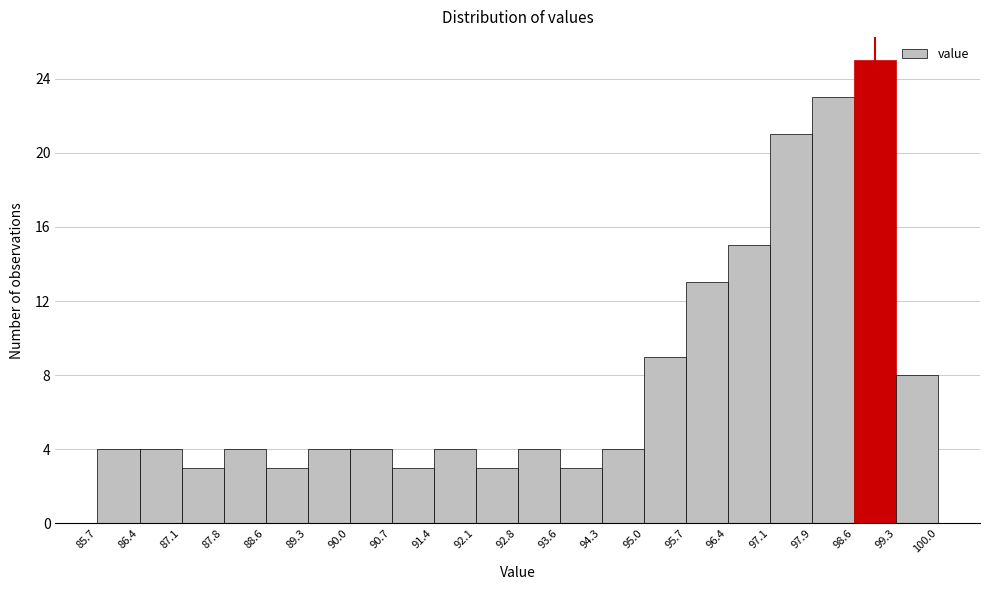

Reading left to right, transcribe this chart: for each bar, give the range it covers on the x-axis and its height. The values are not printed on the chart, so give them approximately, as read against the axis.

85.7 to 86.4: 4
86.4 to 87.1: 4
87.1 to 87.8: 3
87.8 to 88.6: 4
88.6 to 89.3: 3
89.3 to 90.0: 4
90.0 to 90.7: 4
90.7 to 91.4: 3
91.4 to 92.1: 4
92.1 to 92.8: 3
92.8 to 93.6: 4
93.6 to 94.3: 3
94.3 to 95.0: 4
95.0 to 95.7: 9
95.7 to 96.4: 13
96.4 to 97.1: 15
97.1 to 97.9: 21
97.9 to 98.6: 23
98.6 to 99.3: 25
99.3 to 100.0: 8